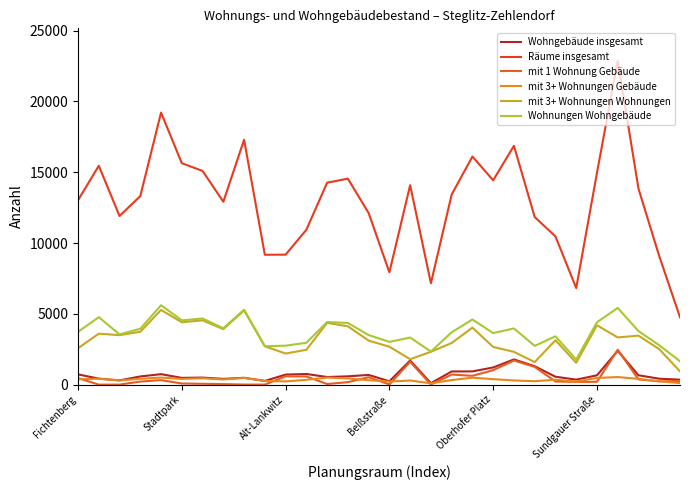

Where is the first local maximum for mit 3+ Wohnungen Gebäude?

Stadtpark